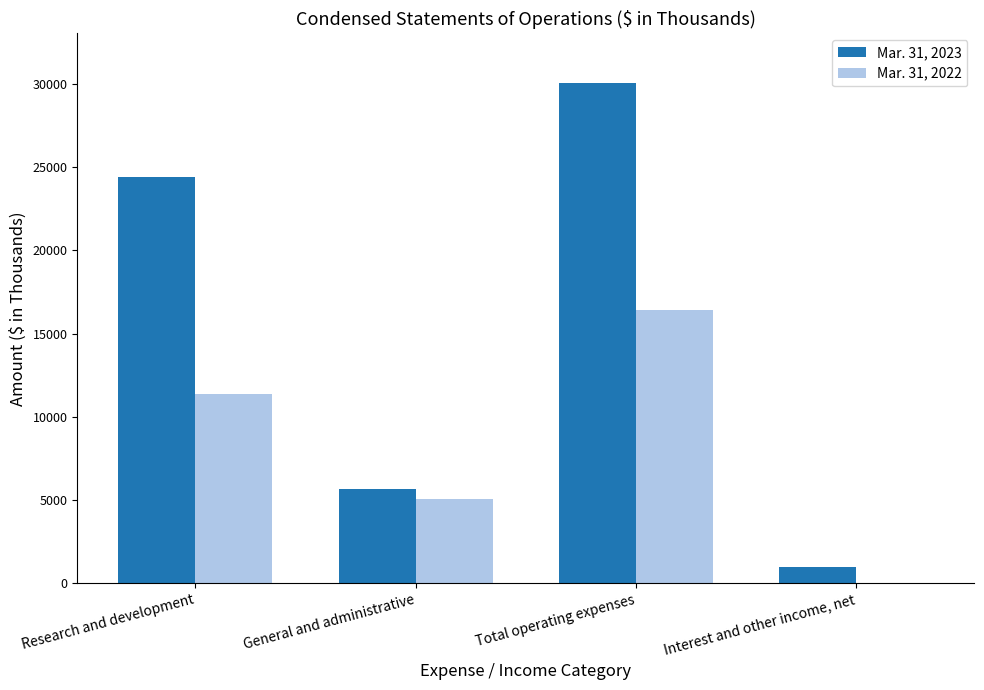

At which category does the chart reach its peak across all series?

Total operating expenses